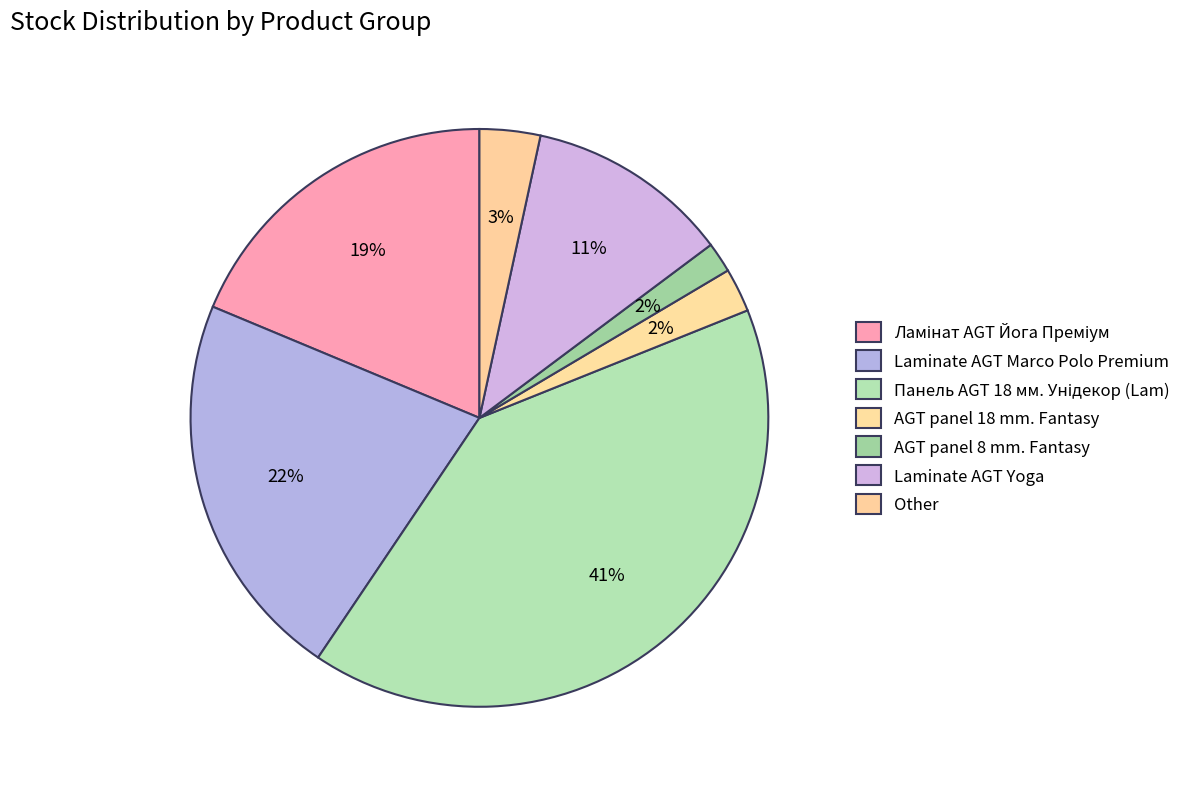

Does any single category account for the majority?

No